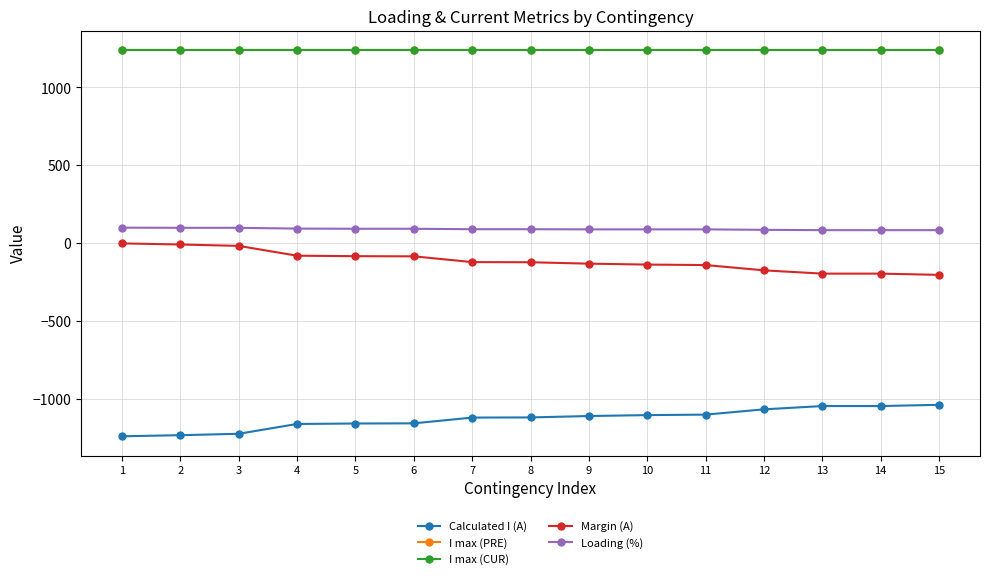

Does the chart have visible grid lines?

Yes